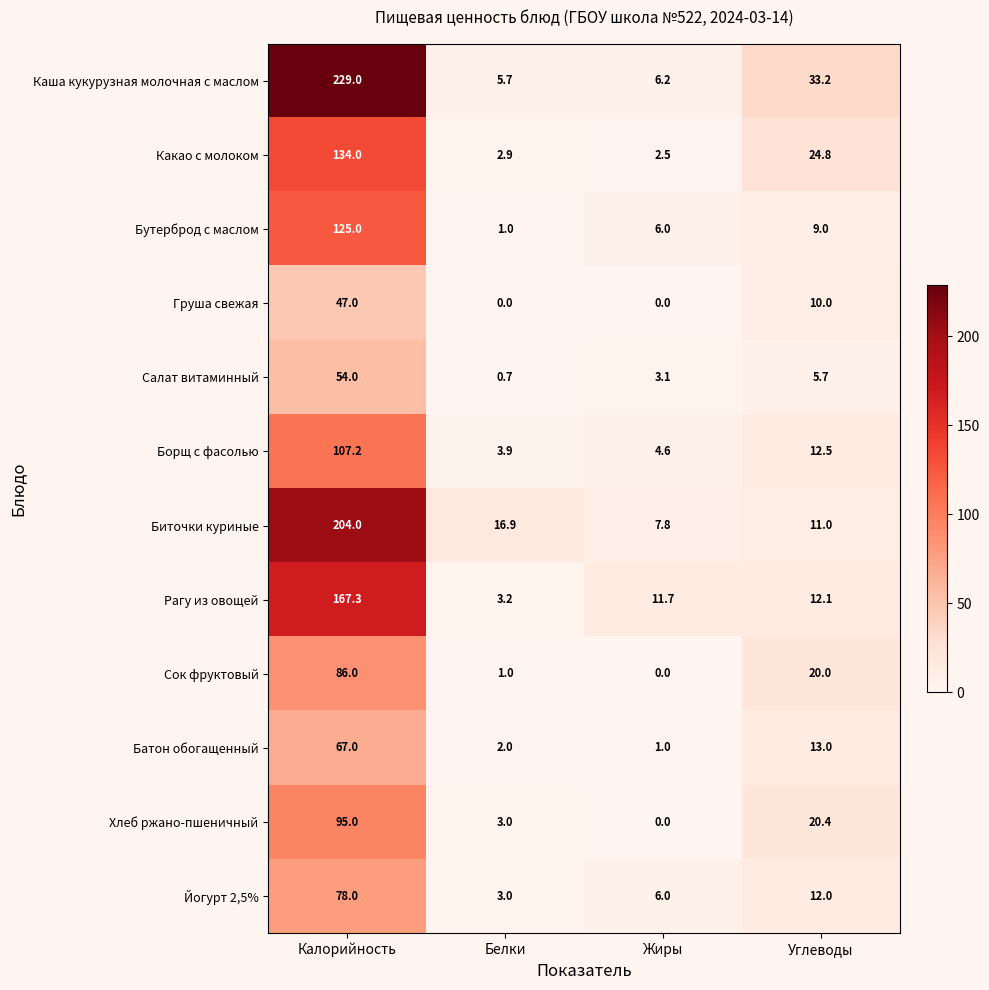

Between Жиры and Углеводы, which series saw the biggest shift?

Каша кукурузная молочная с маслом